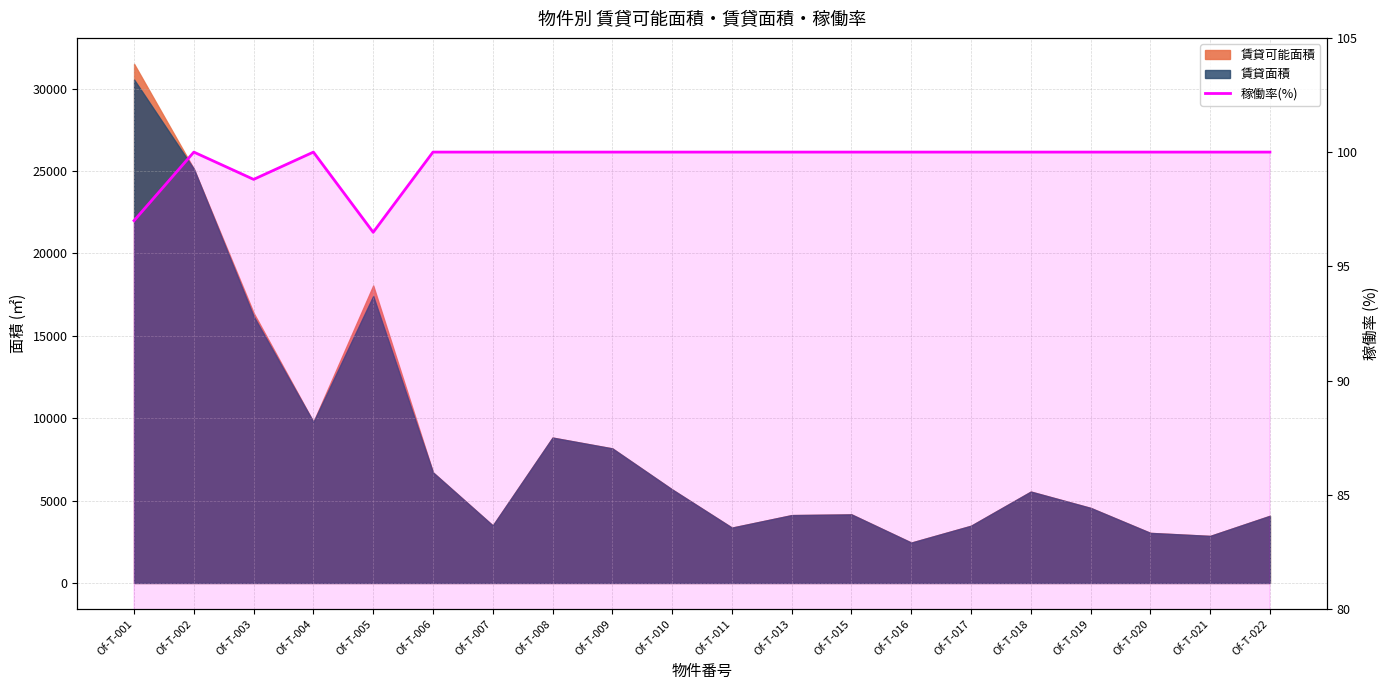

How many points are lower than both their immediate neighbors (excluding endpoints)?

2